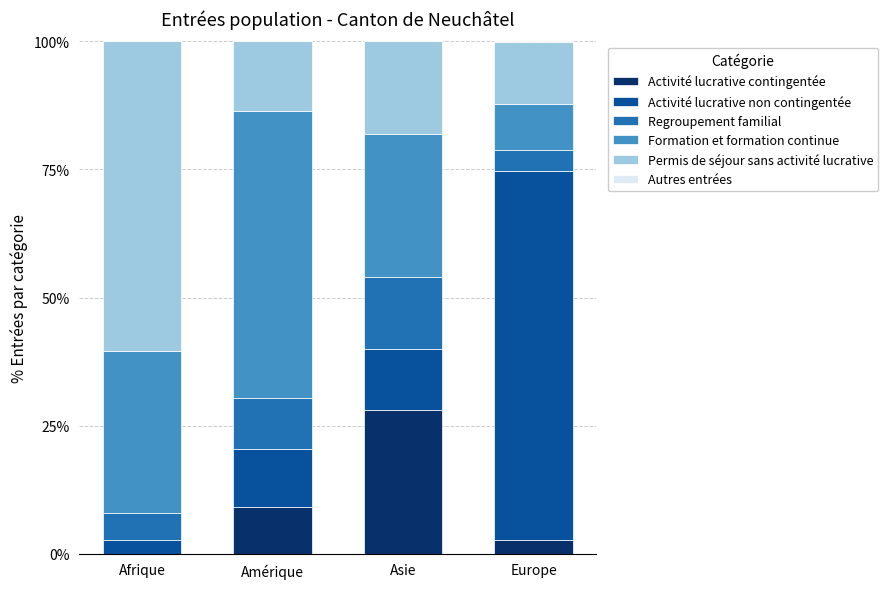

Which category has the highest value in the Activité lucrative contingentée series?

Asie